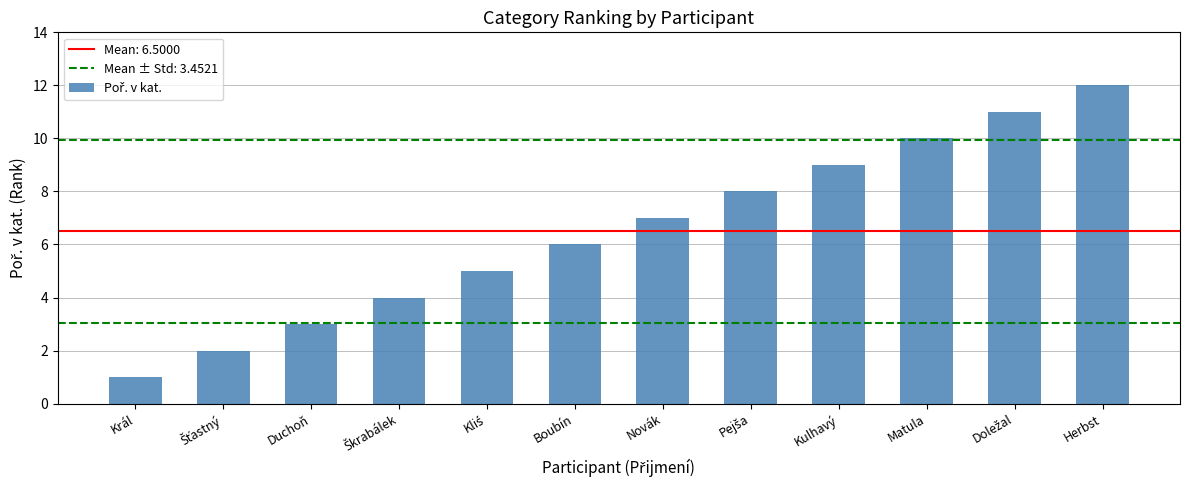

What is the sum of all values?

78